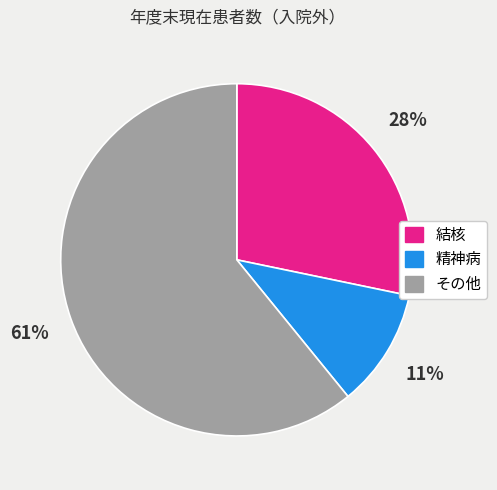

Combined, do その他 and 結核 account for over 50%?

Yes